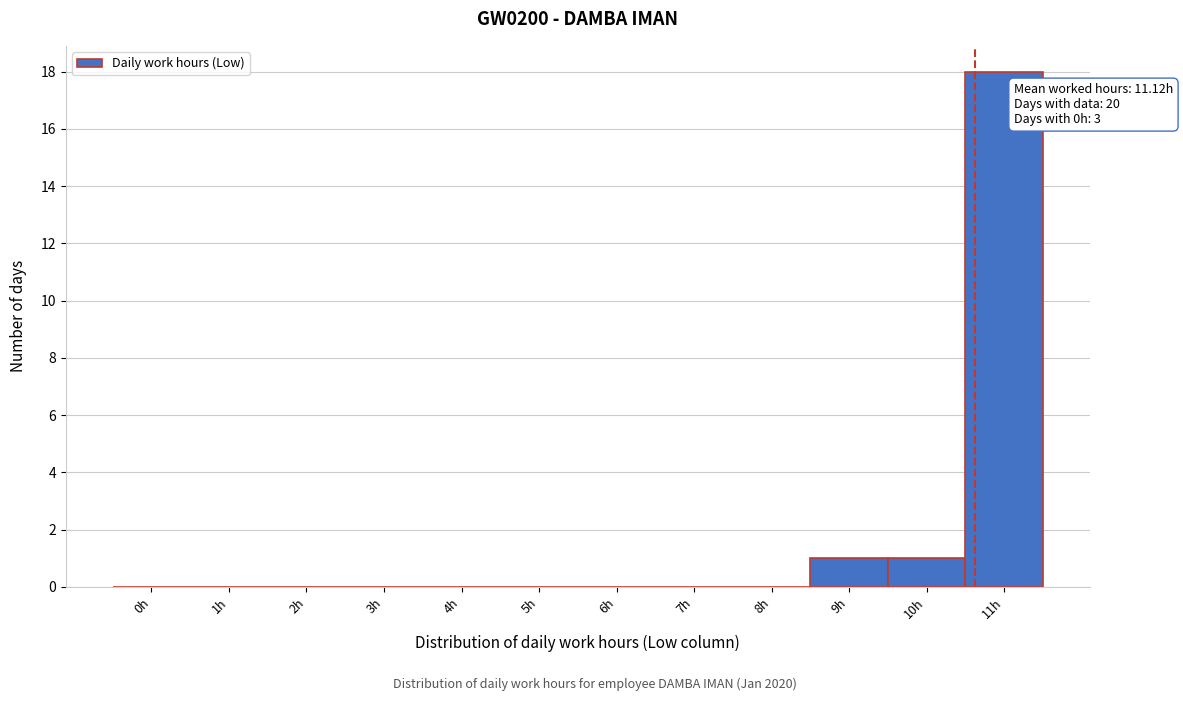

Reading right to left, what are all the values shown in this chart?

11h=18	10h=1	9h=1	8h=0	7h=0	6h=0	5h=0	4h=0	3h=0	2h=0	1h=0	0h=0